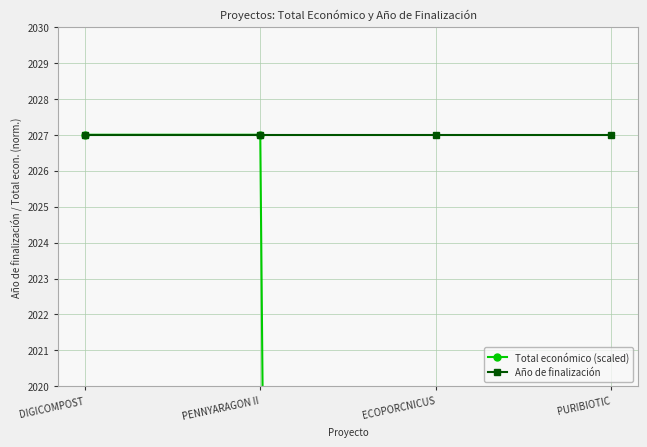

The Total económico (scaled) series shows 2705.7 at DIGICOMPOST. True or false?

False